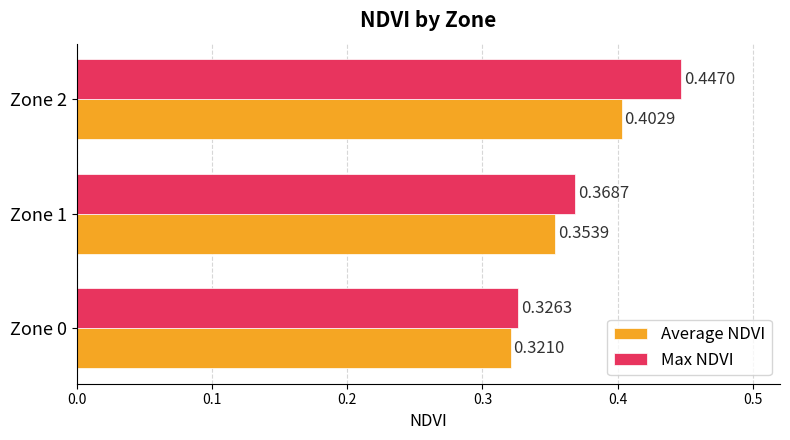

What is the sum of all Average NDVI values?

1.1